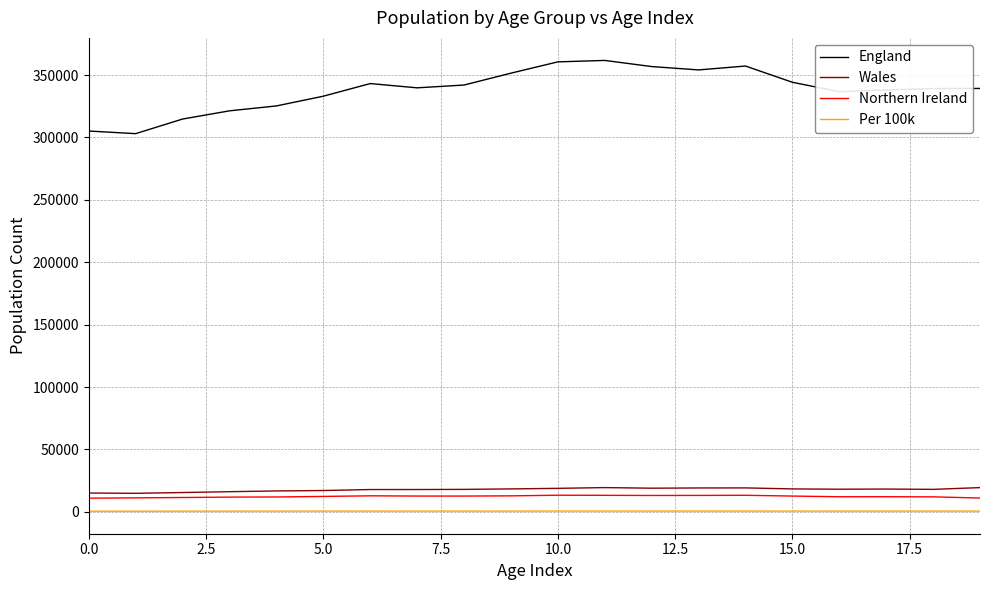

True or false: Per 100k and Wales cross at least once.

False